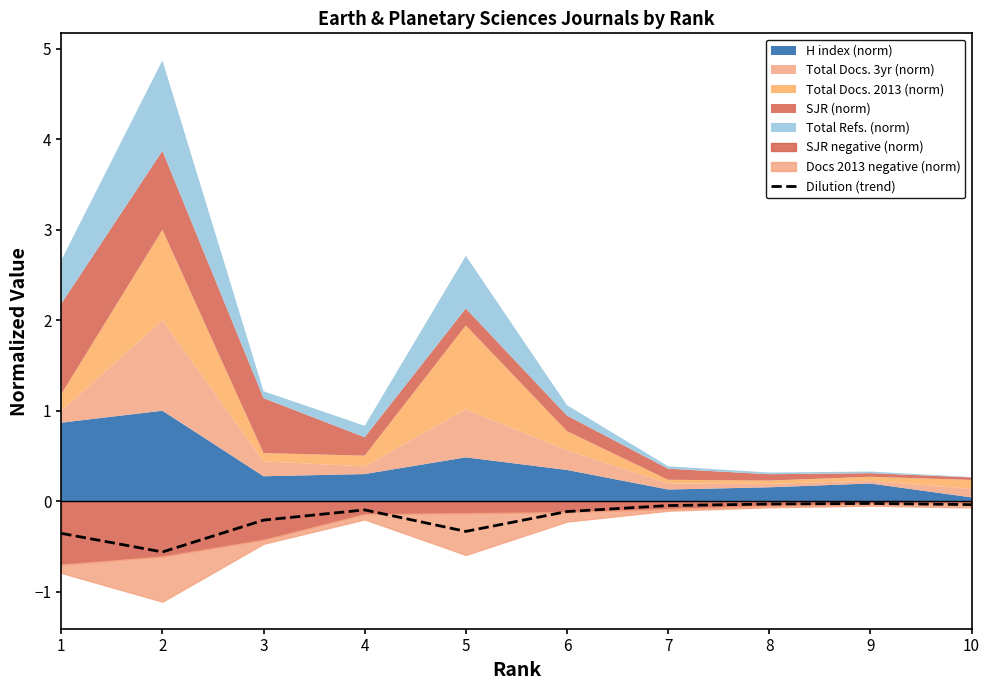

How many lines are shown in the chart?

1